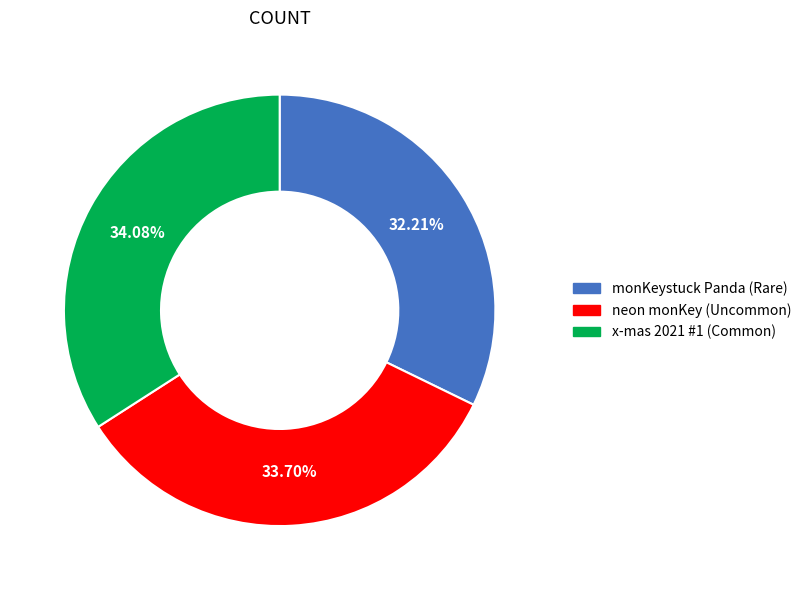

Does monKeystuck Panda (Rare) represent more than half of the total?

No